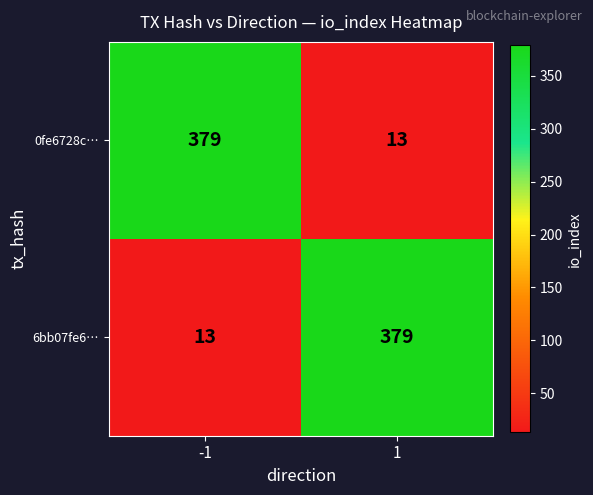

The value of 6bb07fe6… at -1 is 18. True or false?

False